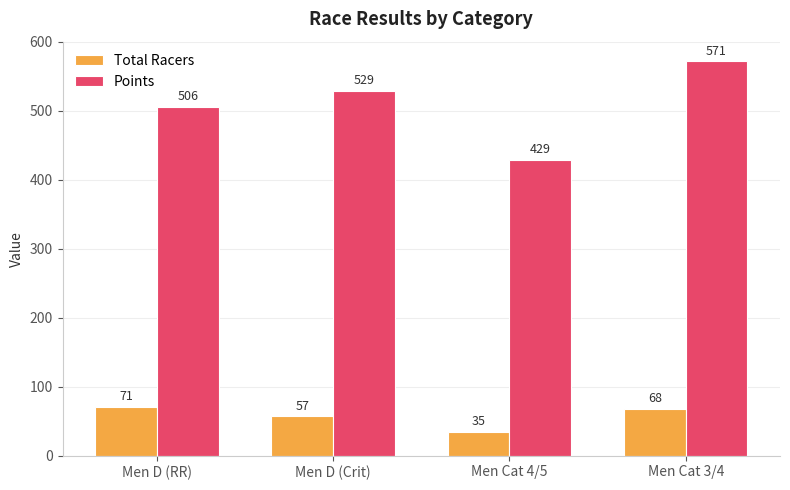

At which label is Total Racers closest to 53?

Men D (Crit)